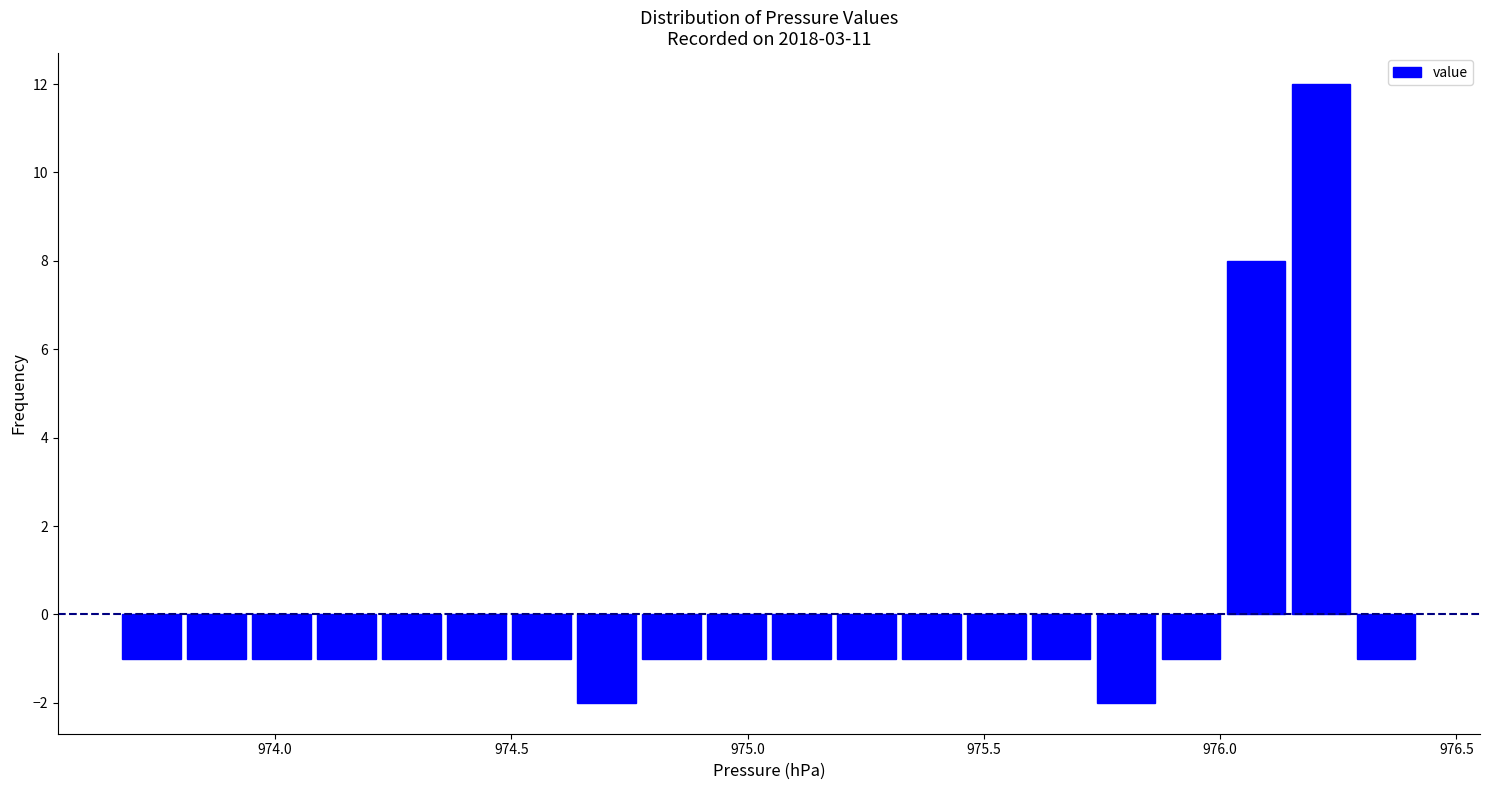

Read against the x-axis, roughly where is the centre of the tallest bar?

976.20